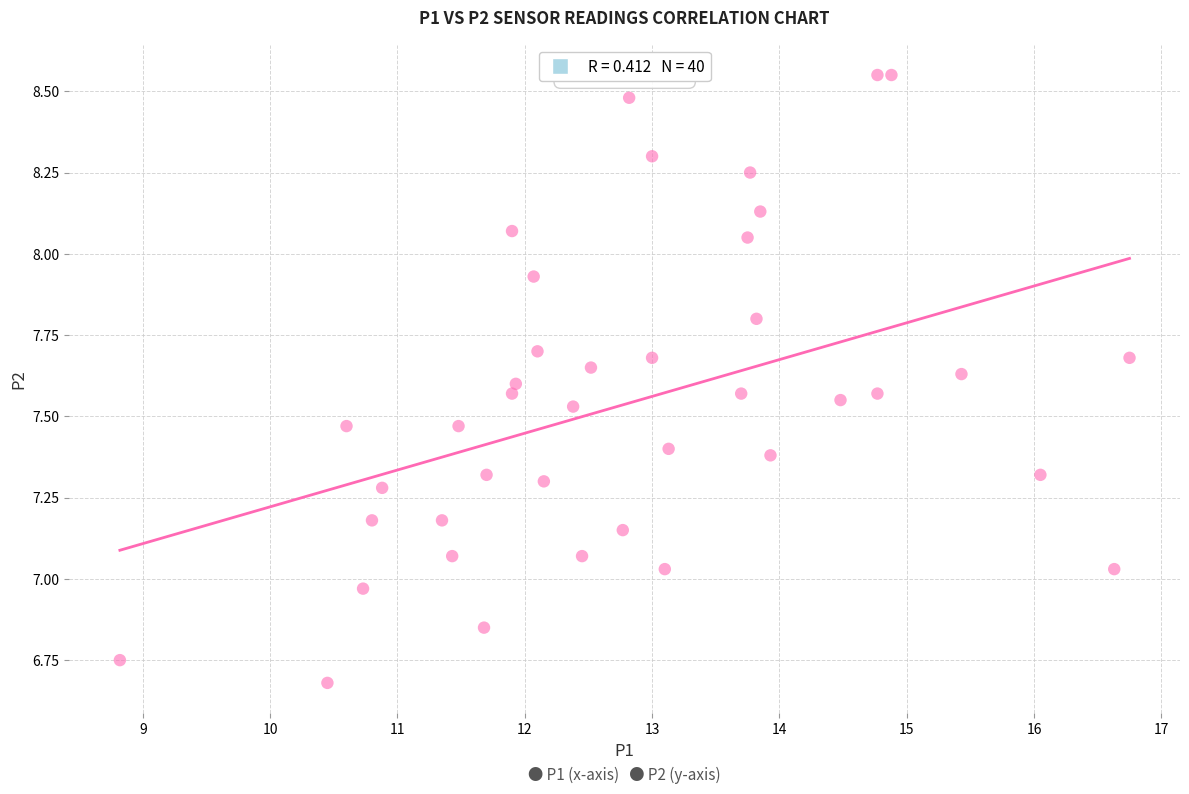

What is the range of Y values (max minus min)?

1.9